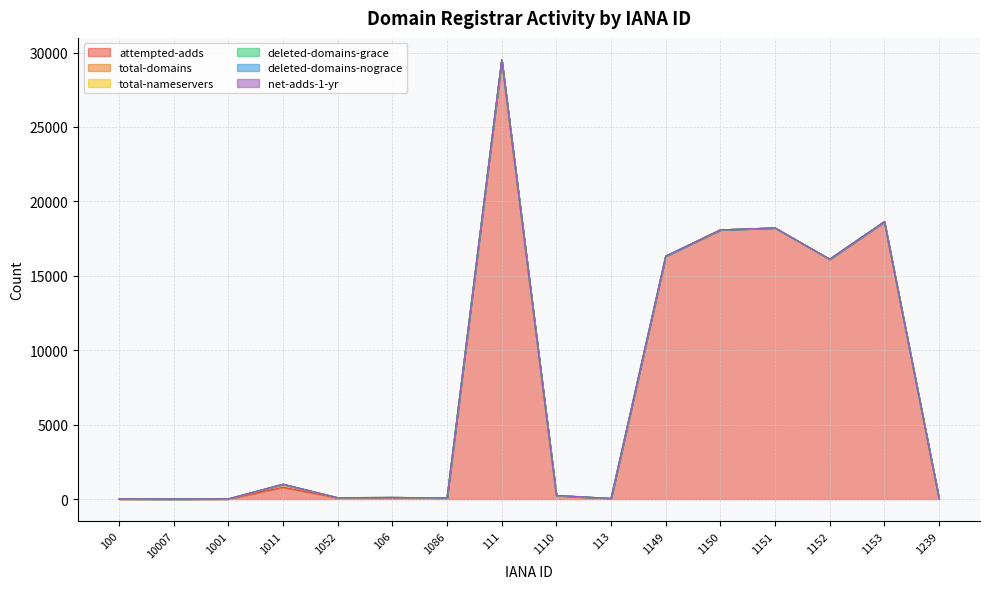

Which series has the largest total across all categories?

attempted-adds